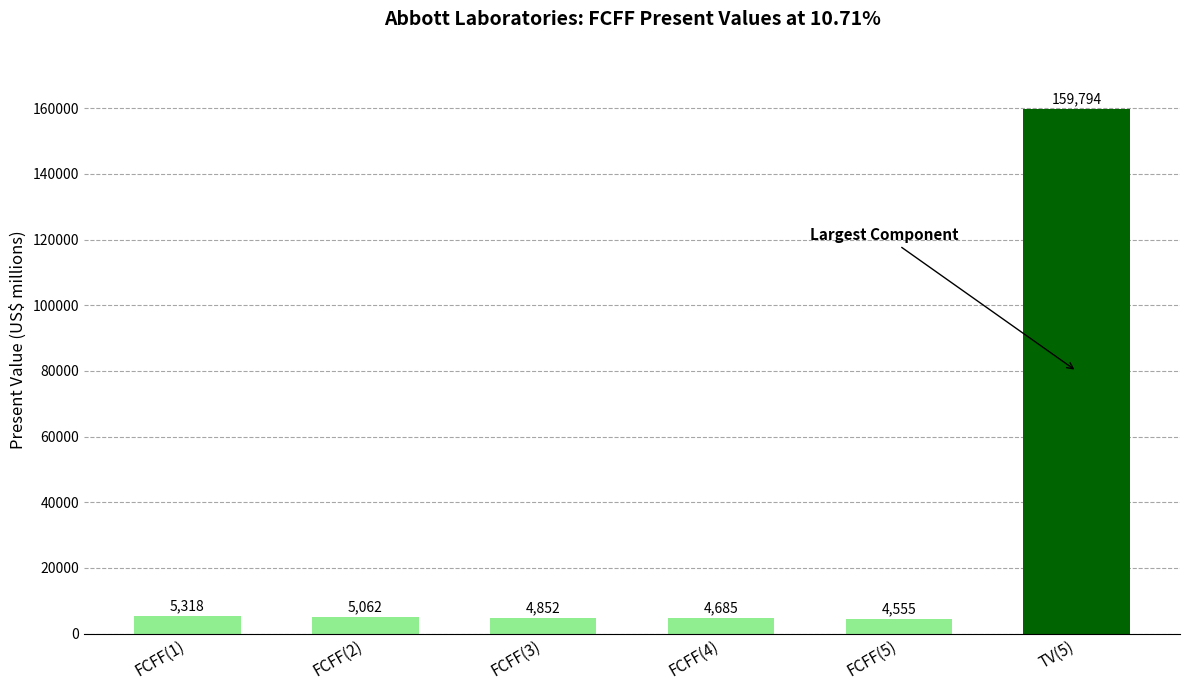

The chart shows a value of 5062 at FCFF(2). True or false?

True